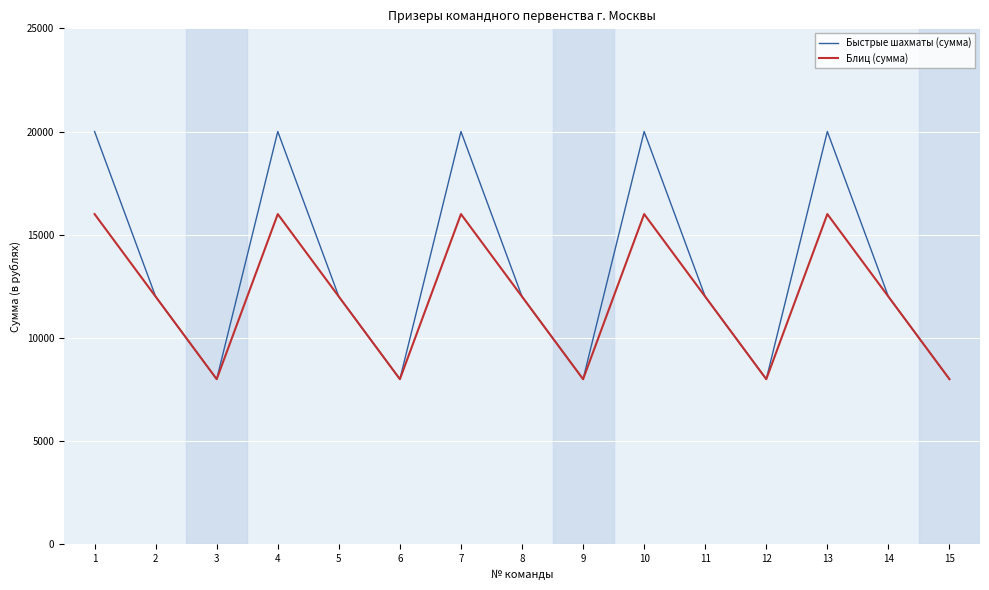

Count the Блиц (сумма) values in the range 8000 to 16000.

15